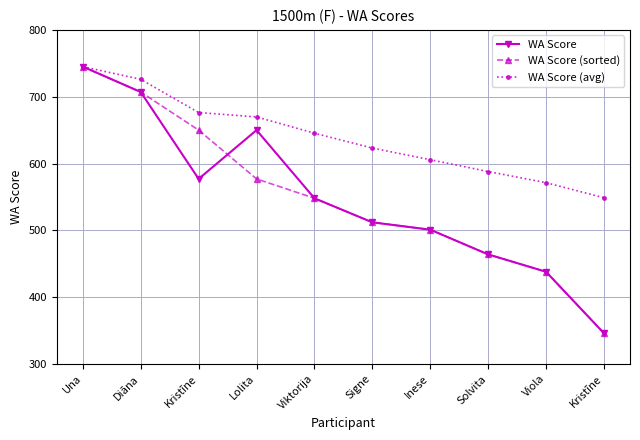

True or false: WA Score (sorted) has a value of 548.0 at Viktorija.

True